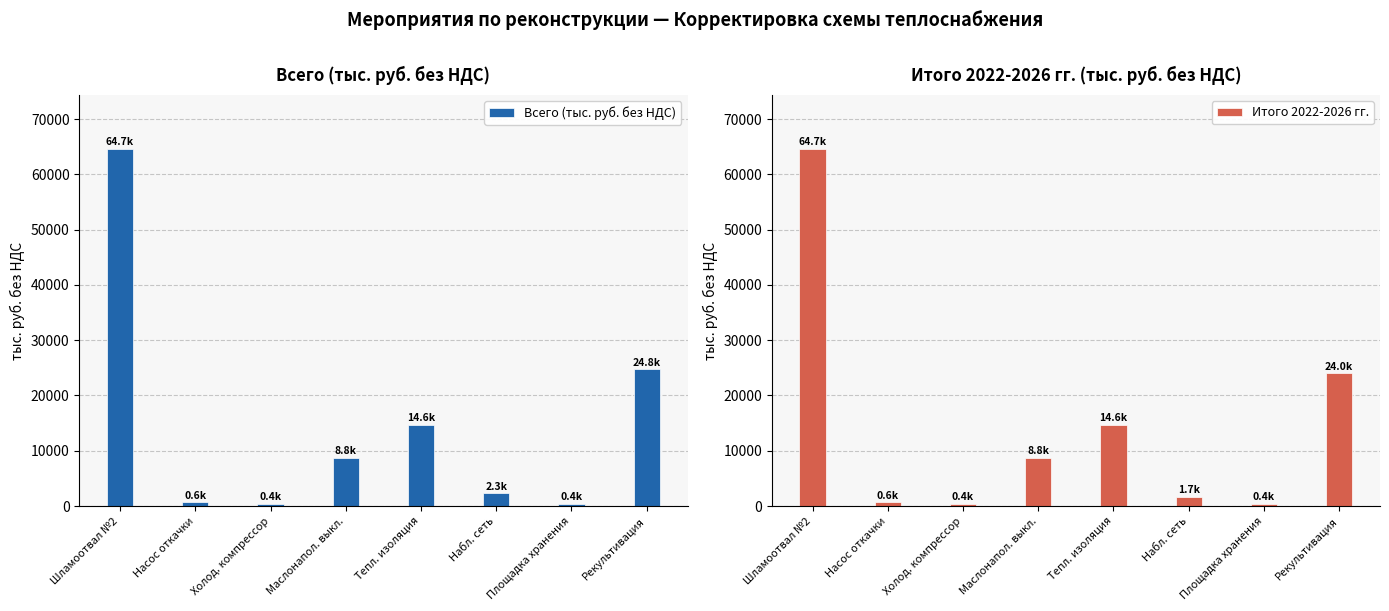

At which category is the sum across all series the highest?

Шламоотвал №2